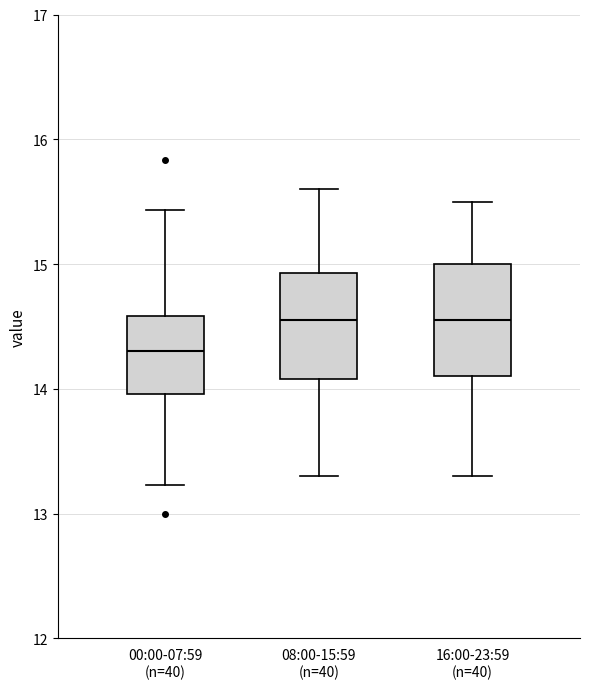

Which box has the lowest median line?

00:00-07:59 (n=40)